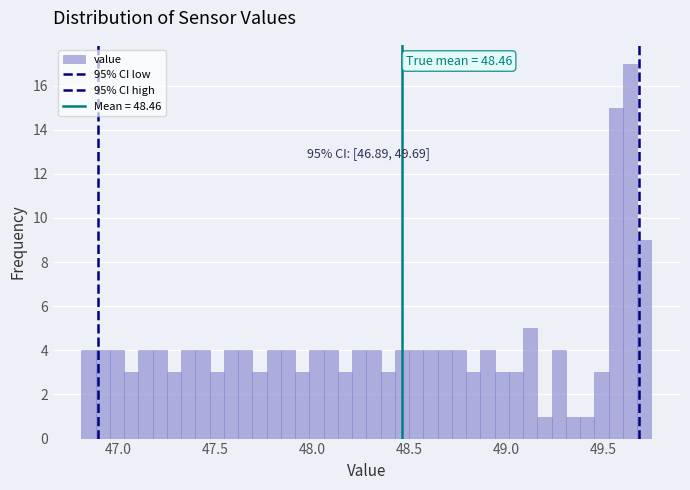

Around what value on the x-axis is the tallest bar? Give the approximate position of its centre, as read against the axis.

49.65